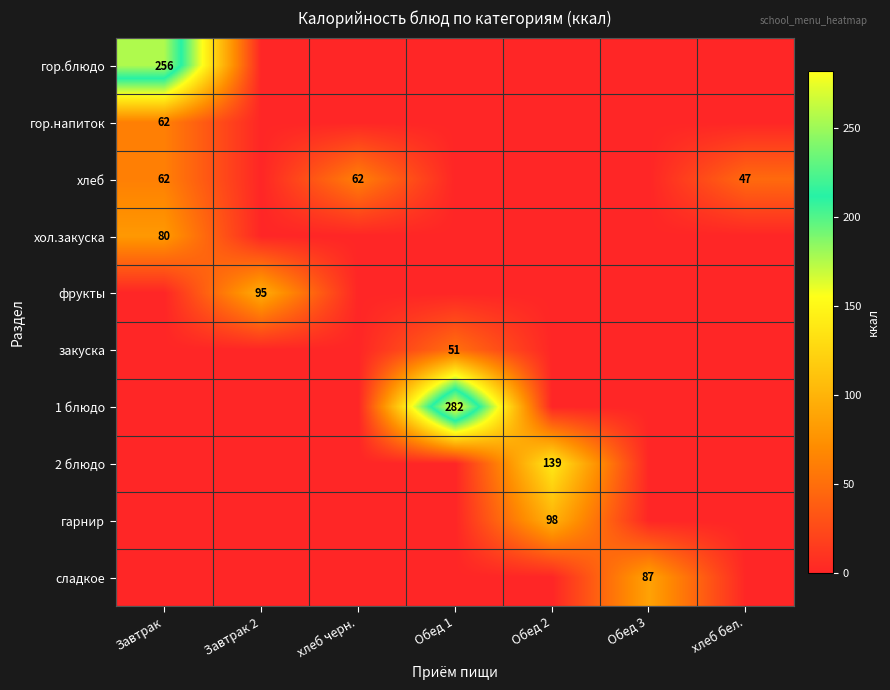

The 2 блюдо series shows 139 at Обед 2. True or false?

True